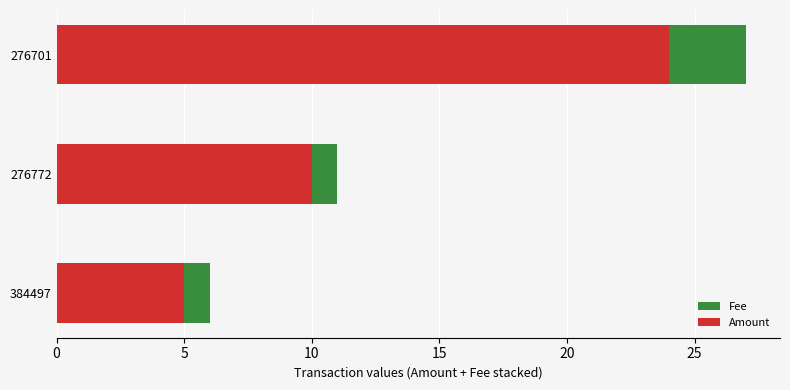

True or false: Amount has a value of 31 at 276701.

False